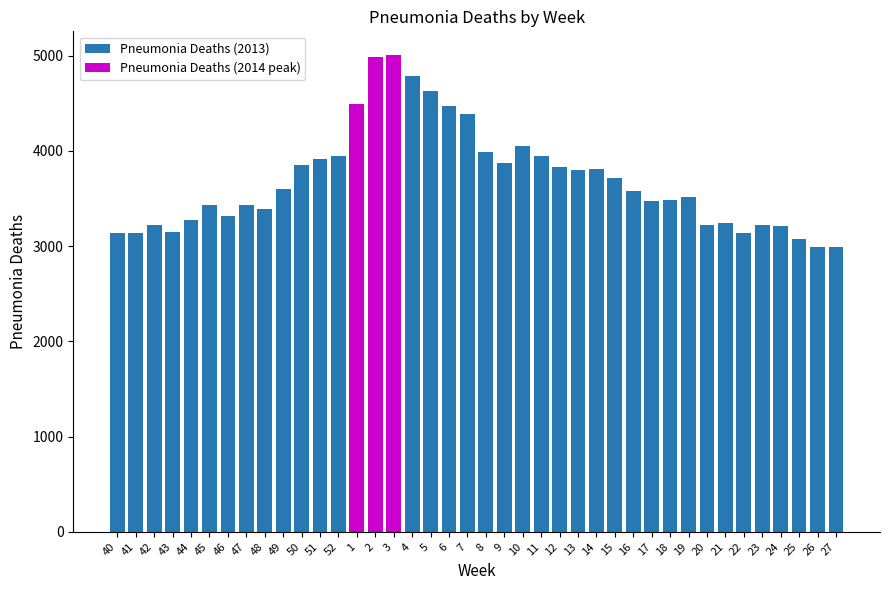

What is the label of the 34th bar from the left?

21